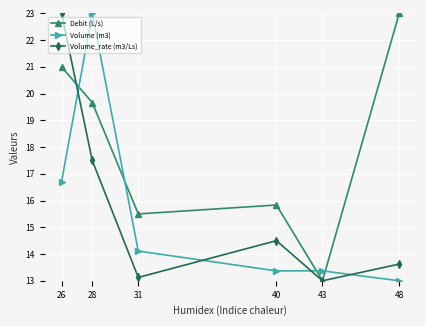

What value does the Volume_rate (m3/Ls) series have at 43?

13.0